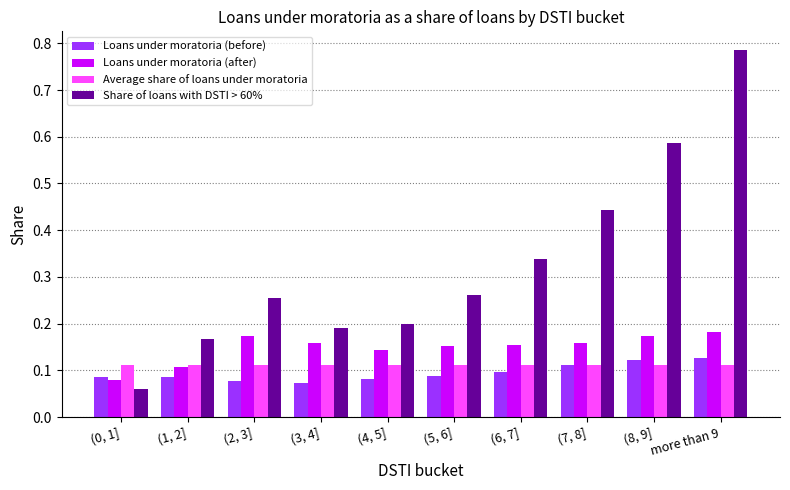

Rank the categories by Loans under moratoria (before) value from highest to lowest.

more than 9, (8, 9], (7, 8], (6, 7], (5, 6], (0, 1], (1, 2], (4, 5], (2, 3], (3, 4]